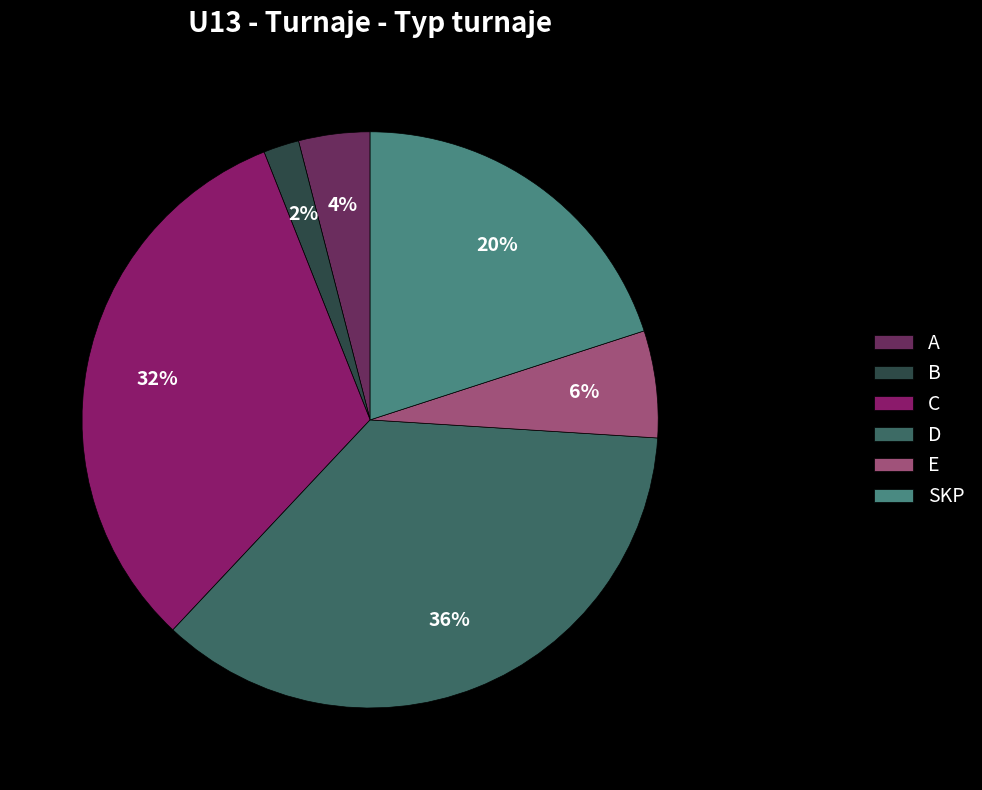

Combined, do B and C account for over 50%?

No